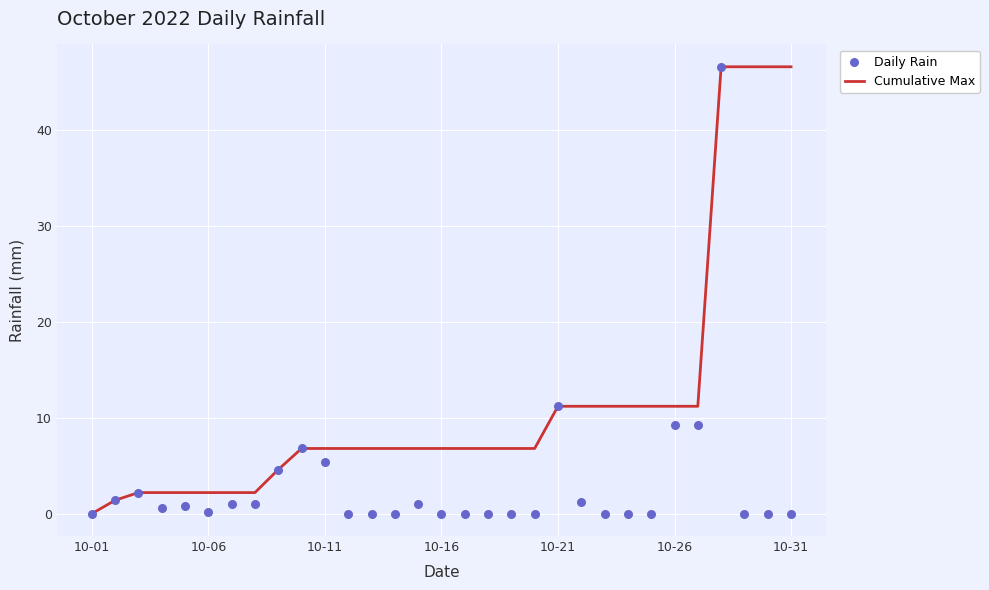

What are all the series names shown in the legend?

Cumulative Max, Daily Rain